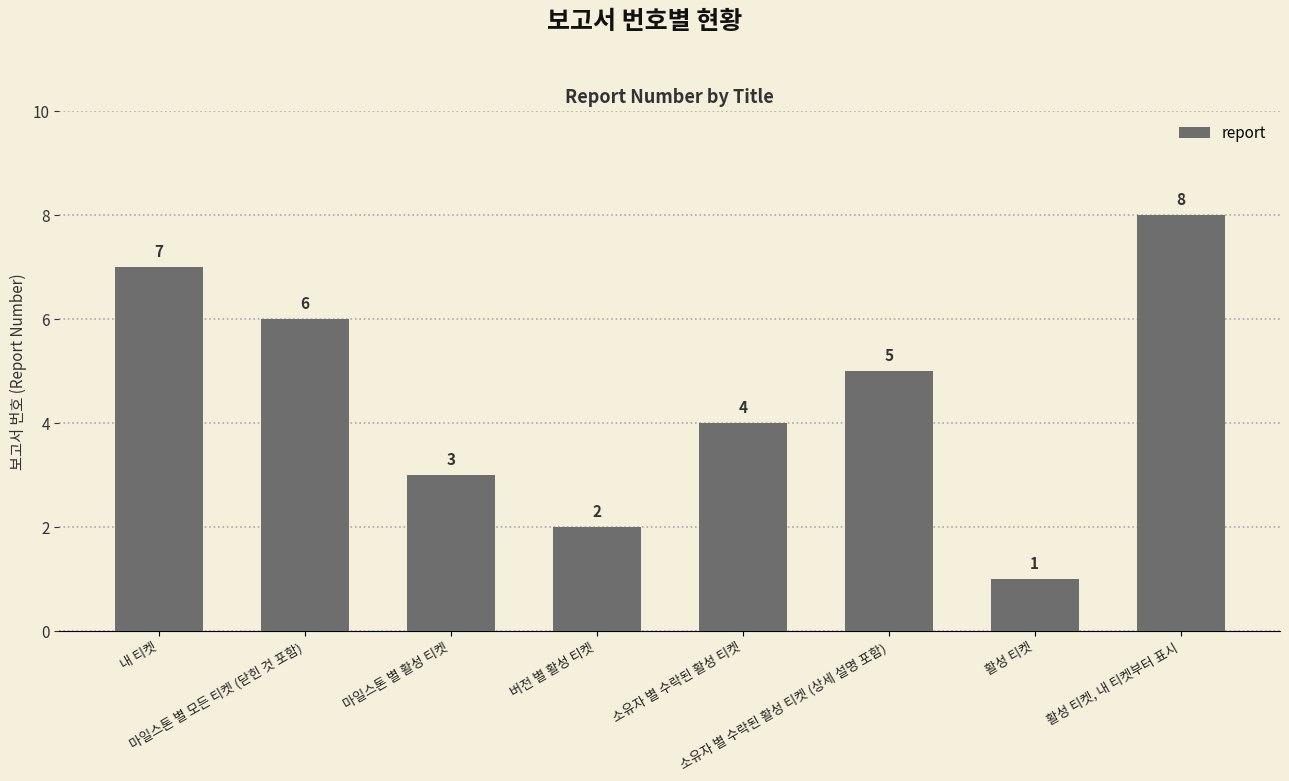

How many values are below 5?

4